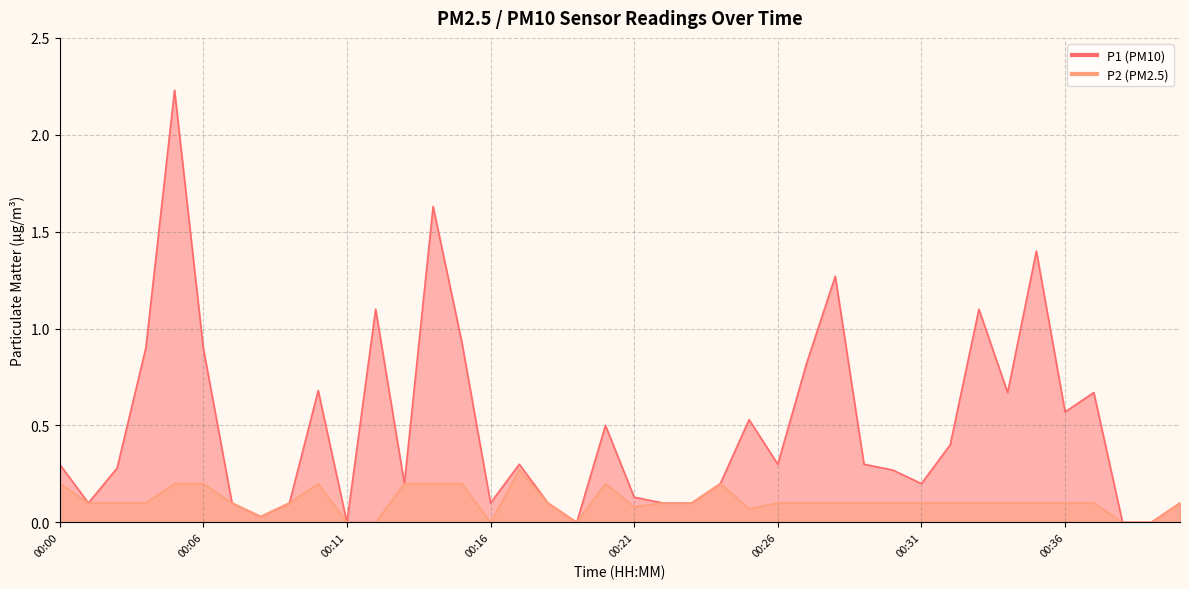

What is the spread (max minus min) of values at 00:37?

0.6